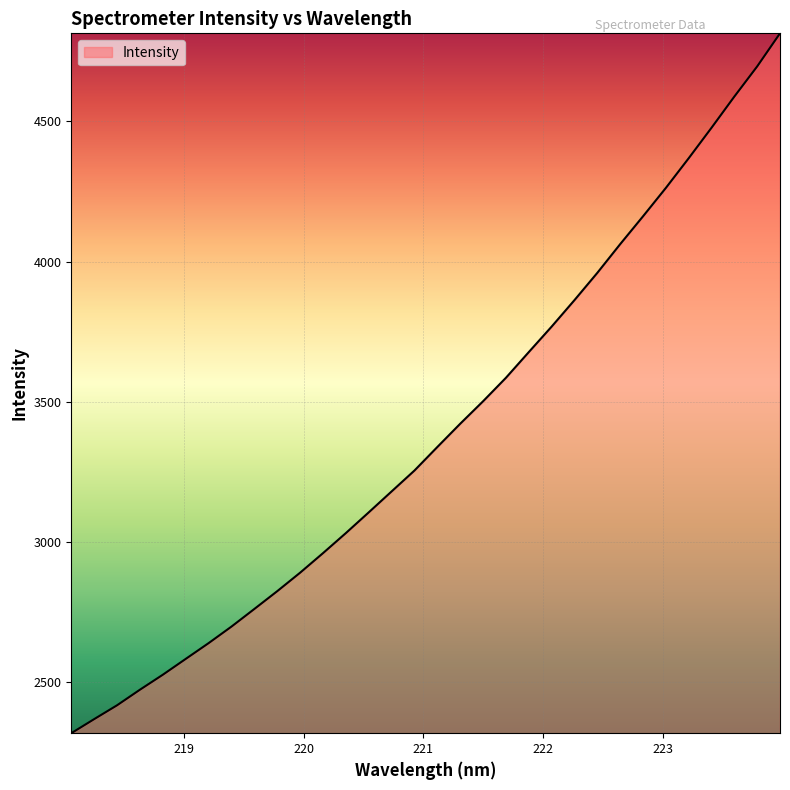

What is the smallest value displayed?

2318.9